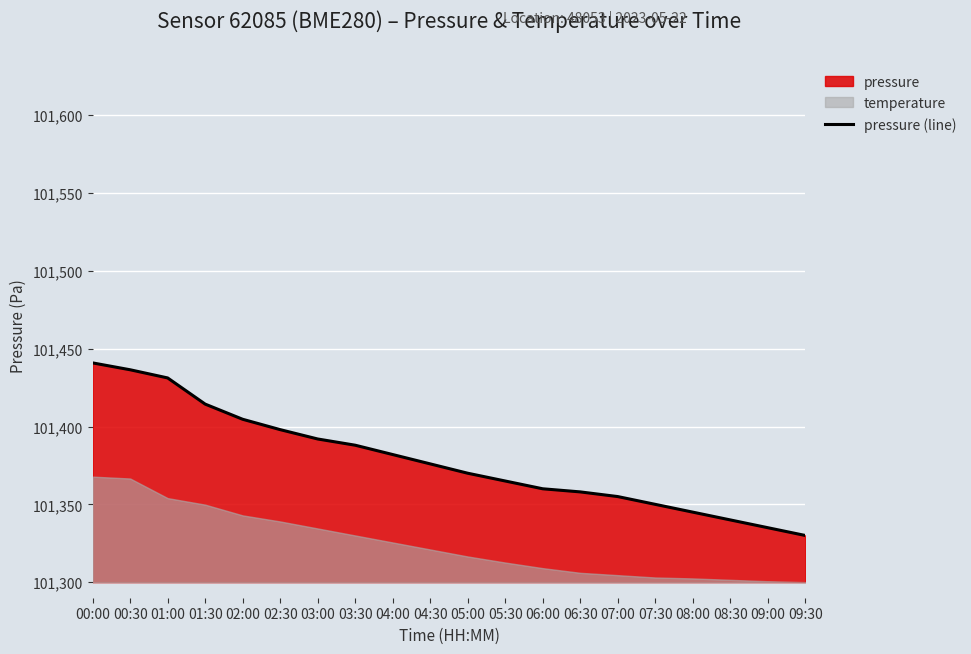

What is the ratio of the value at 03:00 to the value at 06:00?

1.0